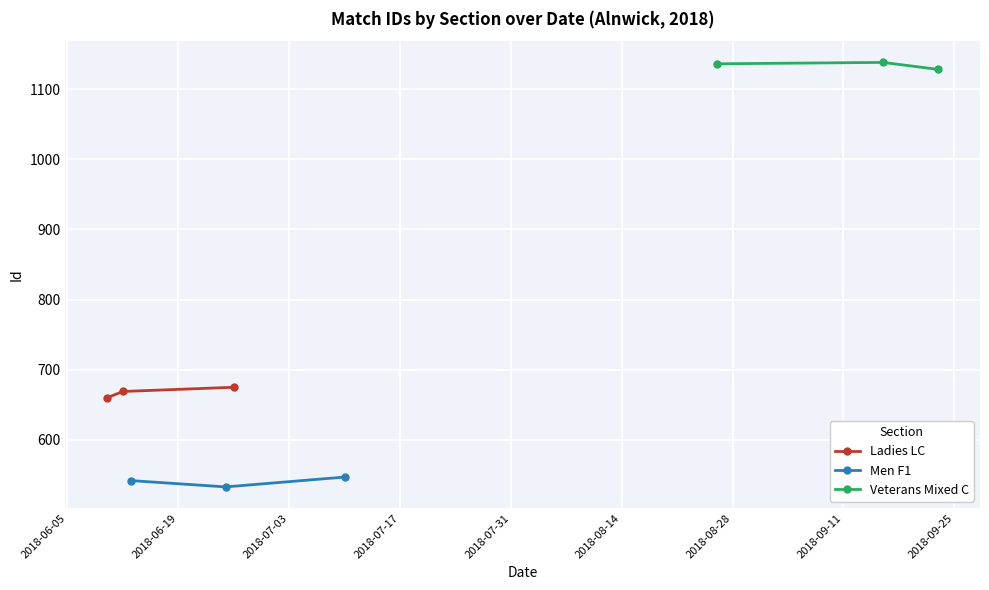

What is the smallest value displayed?

533